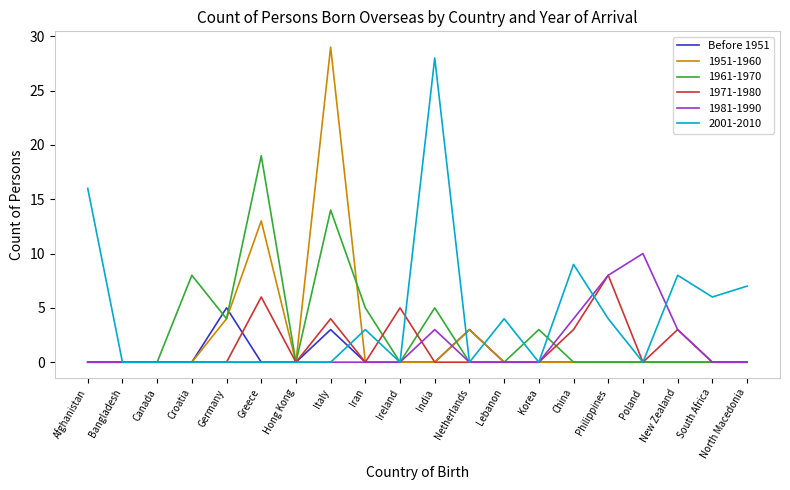

Between Italy and South Africa, which series saw the biggest shift?

1951-1960